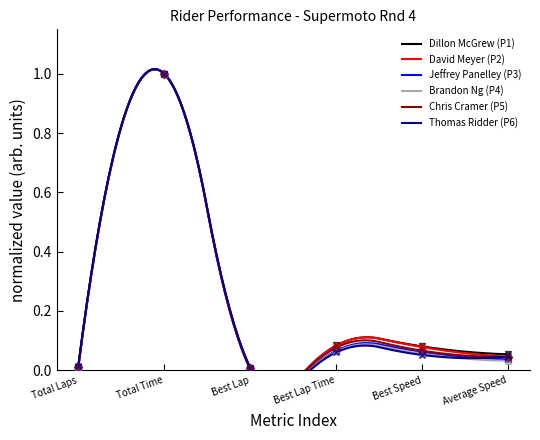

Which series reaches the minimum Y coordinate?

David Meyer (P2)